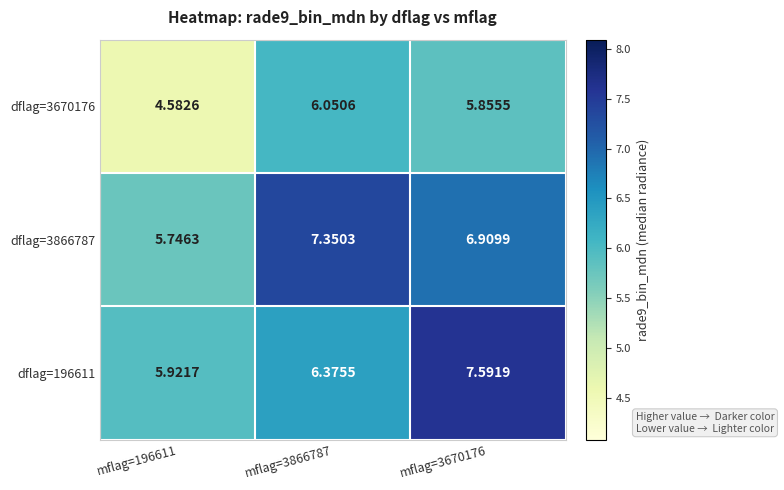

Is the value of dflag=3670176 at mflag=3670176 greater than the value of dflag=196611 at mflag=3670176?

No